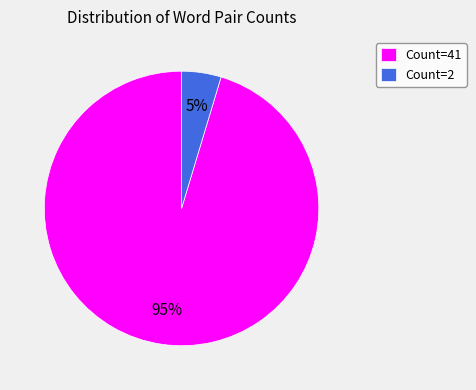

How many slices are in this pie chart?

2